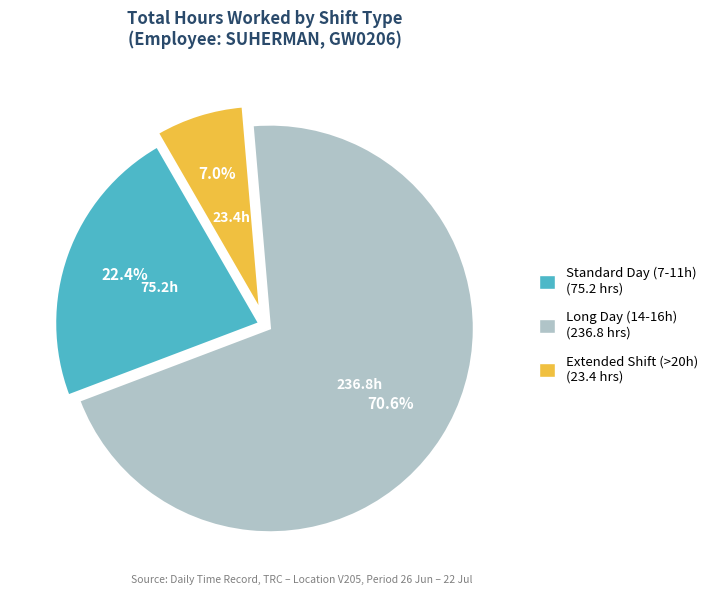

Is there a majority slice in this chart?

Yes